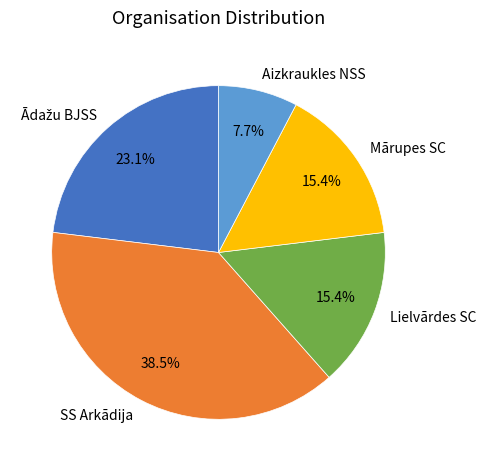

Do Mārupes SC and Aizkraukles NSS together represent more than half of the pie?

No